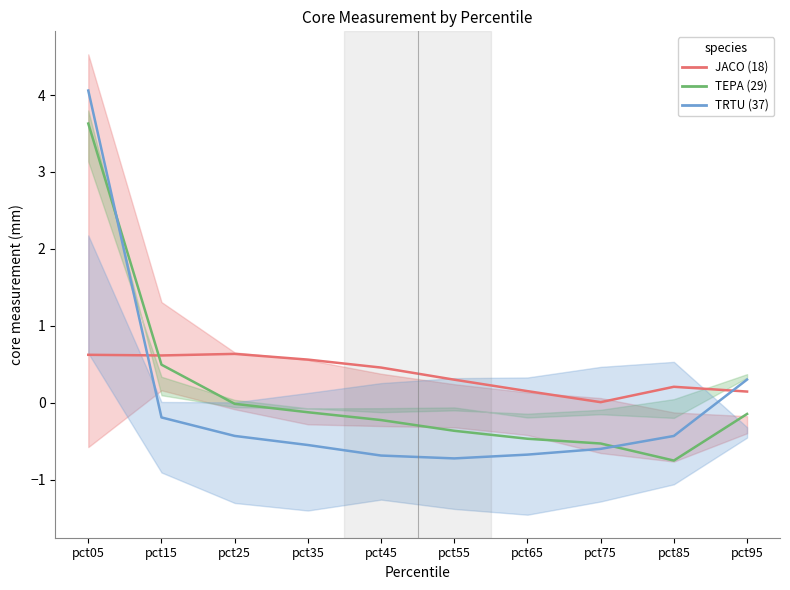

Reading left to right, what are all the values shown in this chart?

JACO (18): 0.6	0.6	0.6	0.6	0.5	0.3	0.2	0.0	0.2	0.1
TEPA (29): 3.6	0.5	-0.0	-0.1	-0.2	-0.4	-0.5	-0.5	-0.8	-0.1
TRTU (37): 4.1	-0.2	-0.4	-0.5	-0.7	-0.7	-0.7	-0.6	-0.4	0.3